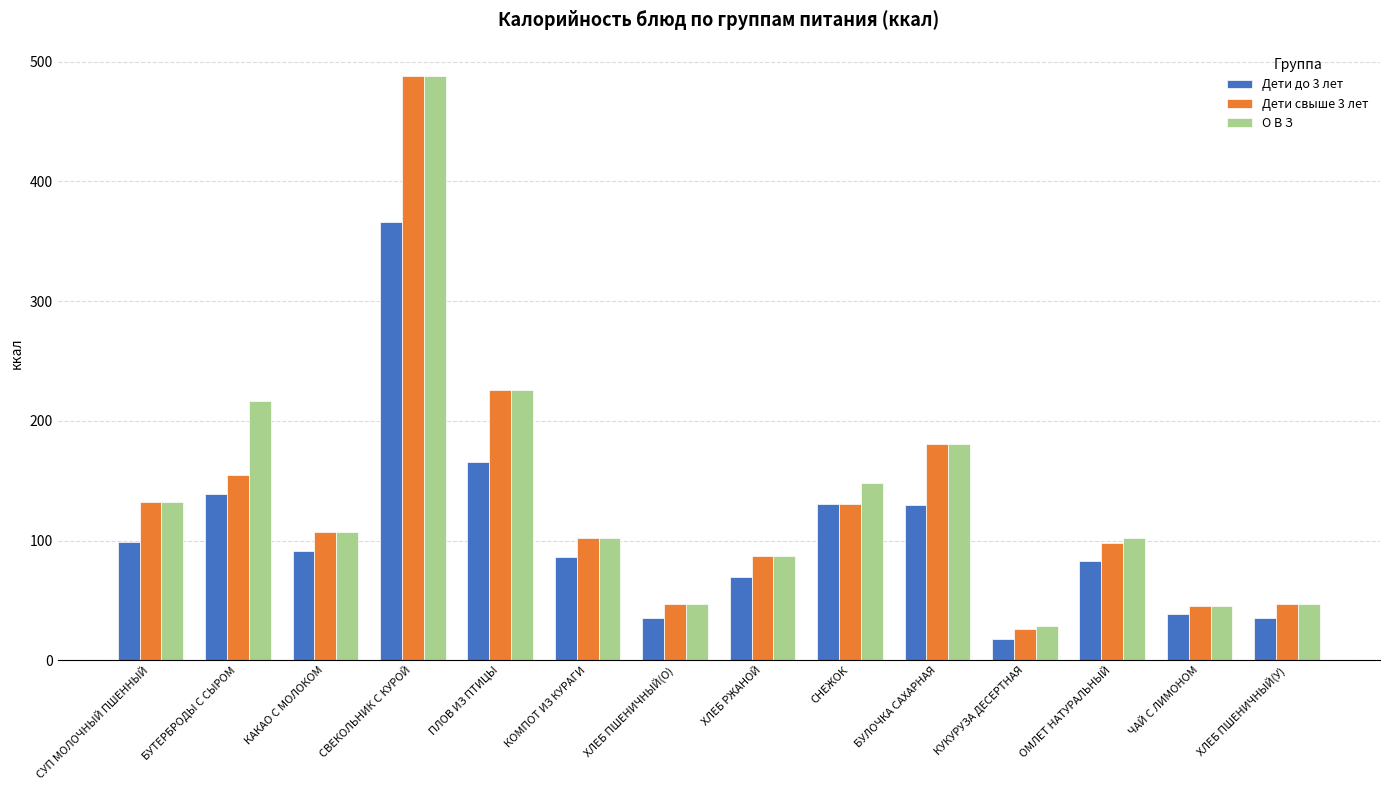

Which series has the largest range (max minus min)?

Дети свыше 3 лет